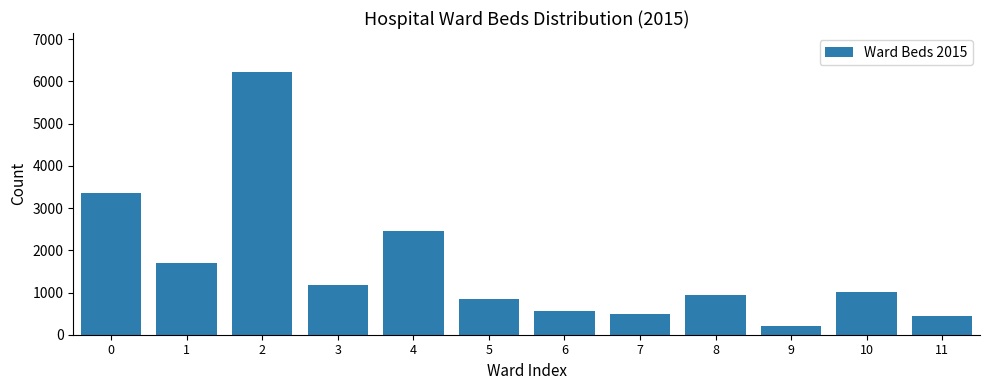

Reading left to right, list all the values displayed in this chart.

0=3353	1=1695	2=6215	3=1188	4=2467	5=850	6=552	7=495	8=943	9=200	10=1014	11=450